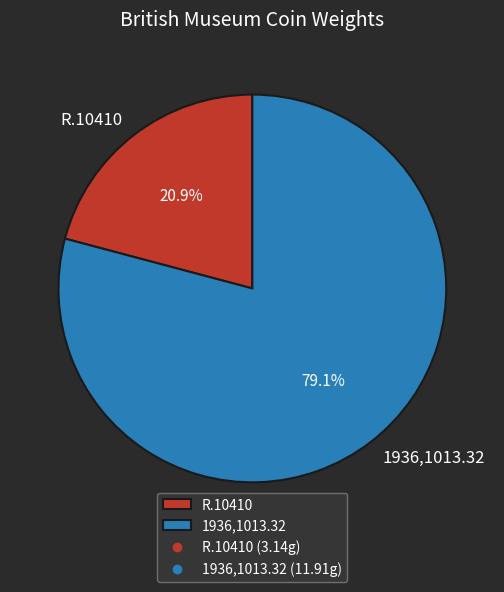

Combined, what portion of the pie is 1936,1013.32 and R.10410?

100.0%